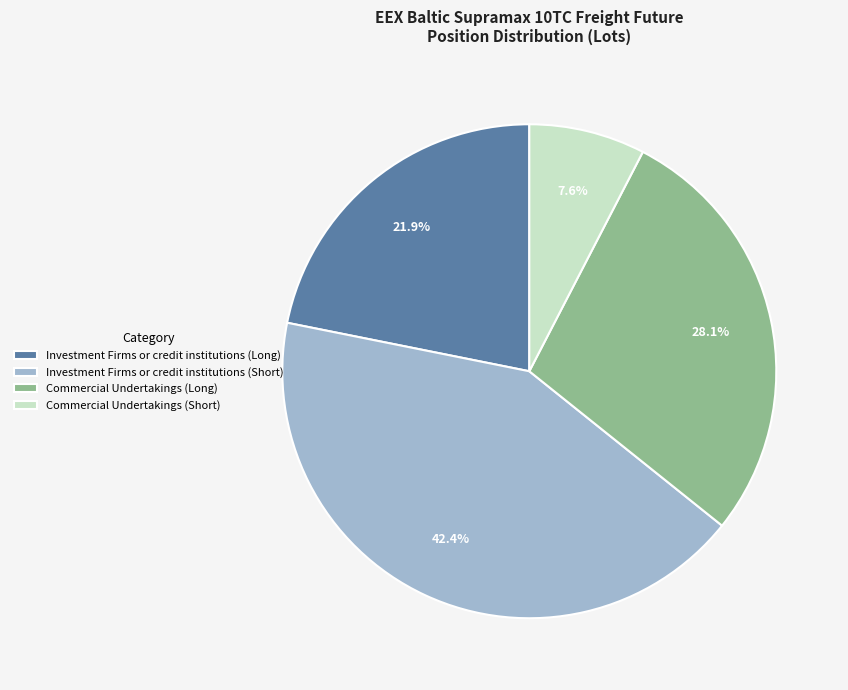

To the nearest percent, what portion does Investment Firms or credit institutions (Short) represent?

42%